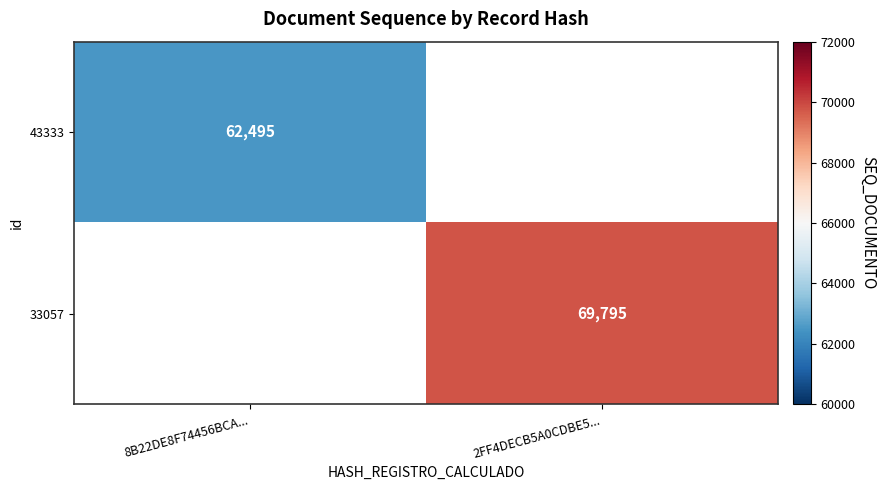

The value of 43333 at 8B22DE8F74456BCA... is 13867. True or false?

False